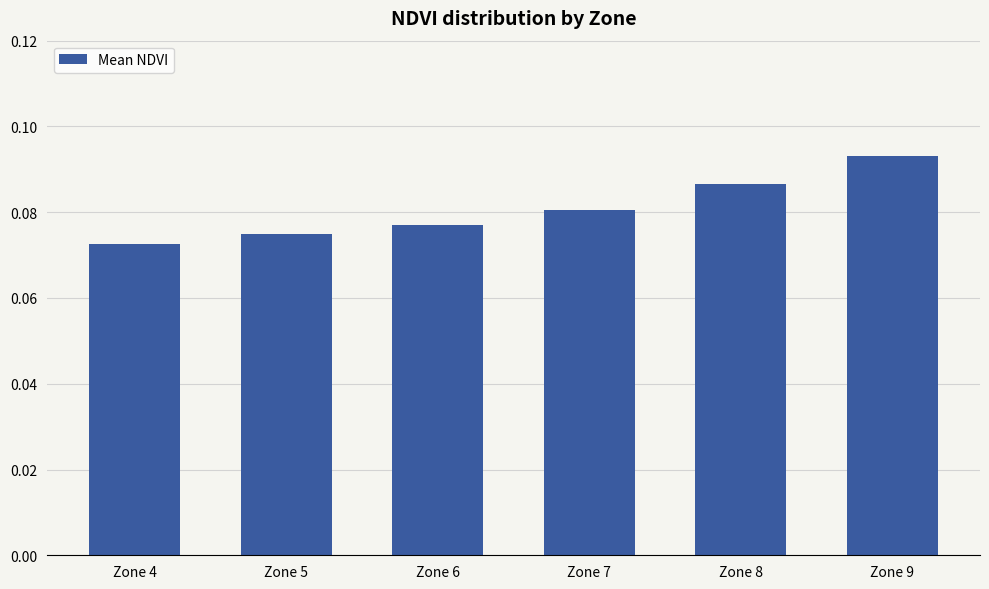

At which category does the chart reach its peak across all series?

Zone 9